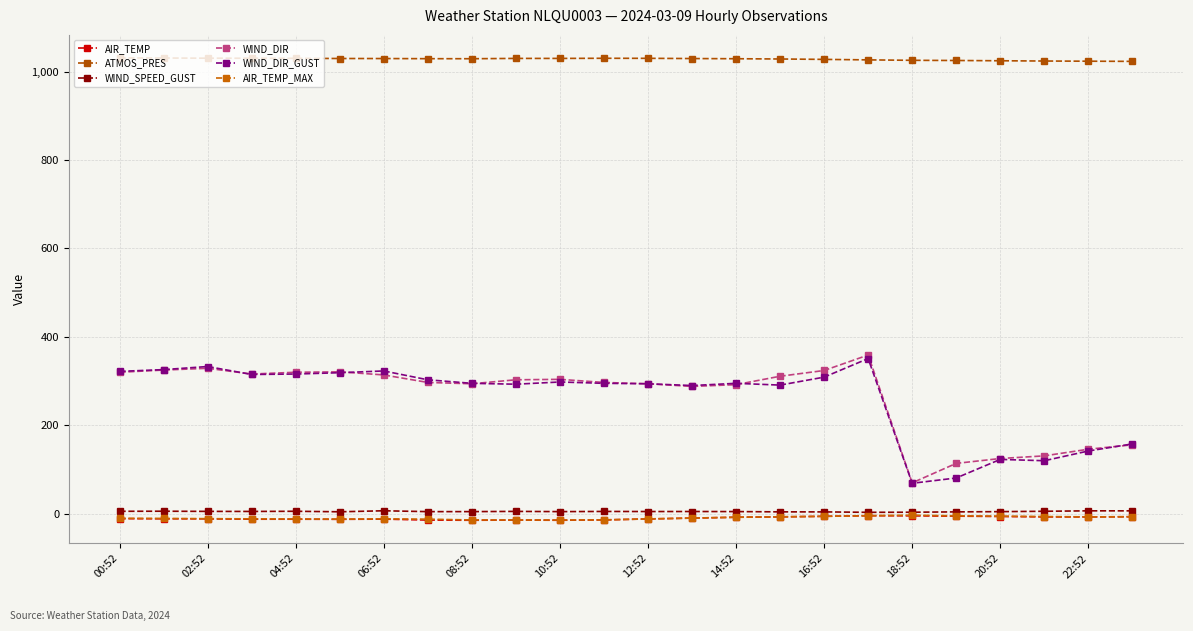

Which label corresponds to the largest value in the chart?

00:52